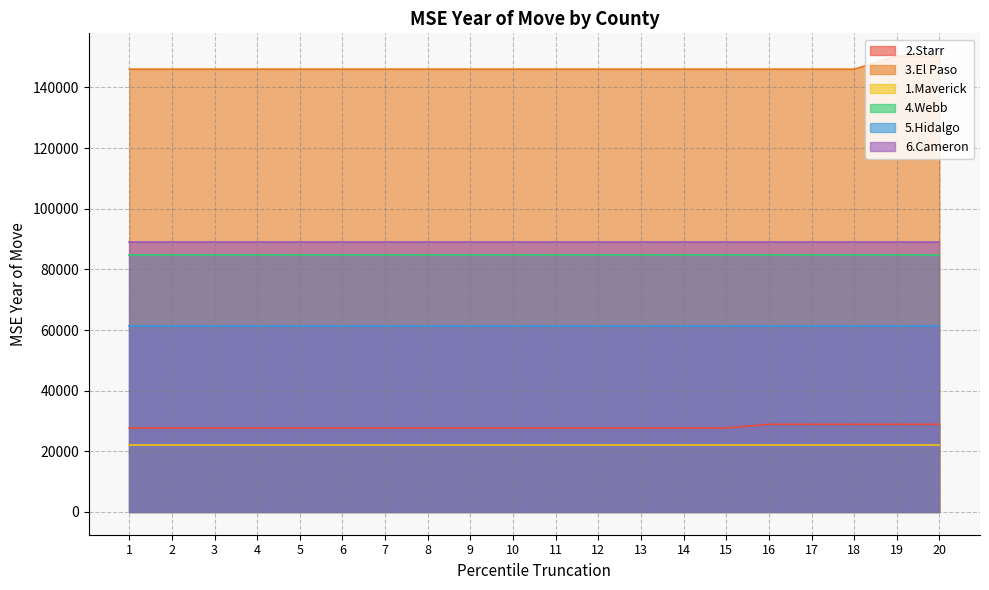

Reading left to right, list all the values displayed in this chart.

2.Starr: 1=27689.0	2=27689.0	3=27689.0	4=27689.0	5=27689.0	6=27689.0	7=27689.0	8=27689.0	9=27689.0	10=27689.0	11=27689.0	12=27689.0	13=27689.0	14=27689.0	15=27689.0	16=28896.5	17=28896.5	18=28896.5	19=28896.5	20=28896.5
3.El Paso: 1=146046.3	2=146046.3	3=146046.3	4=146046.3	5=146046.3	6=146046.3	7=146046.3	8=146046.3	9=146046.3	10=146046.3	11=146046.3	12=146046.3	13=146046.3	14=146046.3	15=146046.3	16=146046.3	17=146046.3	18=146046.3	19=150334.5	20=150334.5
1.Maverick: 1=22104.6	2=22104.6	3=22104.6	4=22104.6	5=22104.6	6=22104.6	7=22104.6	8=22104.6	9=22104.6	10=22104.6	11=22104.6	12=22104.6	13=22104.6	14=22104.6	15=22104.6	16=22104.6	17=22104.6	18=22104.6	19=22104.6	20=22104.6
4.Webb: 1=84725.4	2=84725.4	3=84725.4	4=84725.4	5=84725.4	6=84725.4	7=84725.4	8=84725.4	9=84725.4	10=84725.4	11=84725.4	12=84725.4	13=84725.4	14=84725.4	15=84725.4	16=84725.4	17=84725.4	18=84725.4	19=84725.4	20=84725.4
5.Hidalgo: 1=61376.1	2=61376.1	3=61376.1	4=61376.1	5=61376.1	6=61376.1	7=61376.1	8=61376.1	9=61376.1	10=61376.1	11=61376.1	12=61376.1	13=61376.1	14=61376.1	15=61376.1	16=61376.1	17=61376.1	18=61376.1	19=61376.1	20=61376.1
6.Cameron: 1=89081.3	2=89081.3	3=89081.3	4=89081.3	5=89081.3	6=89081.3	7=89081.3	8=89081.3	9=89081.3	10=89081.3	11=89081.3	12=89081.3	13=89081.3	14=89081.3	15=89081.3	16=89081.3	17=89081.3	18=89081.3	19=89081.3	20=89081.3